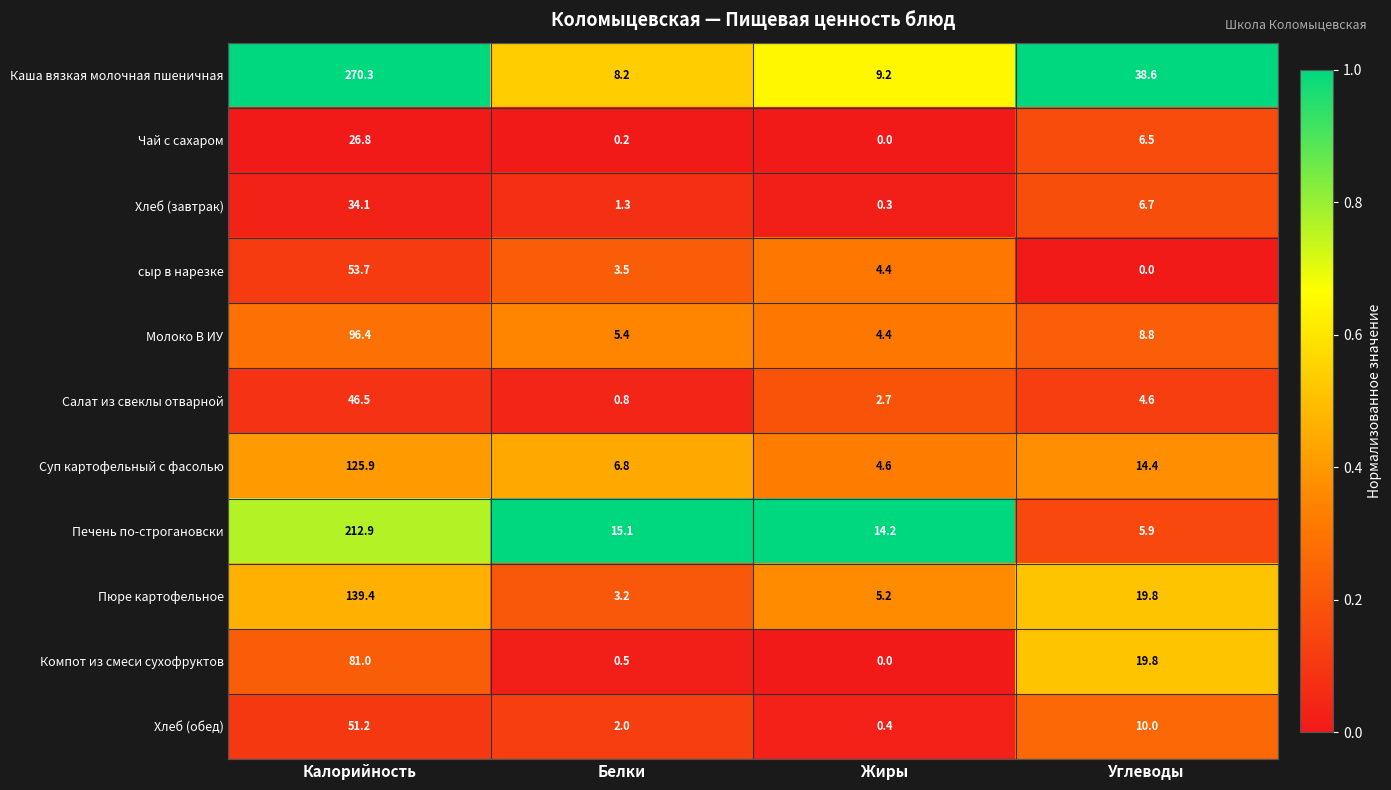

What is the total value across all series at Калорийность?

1138.2